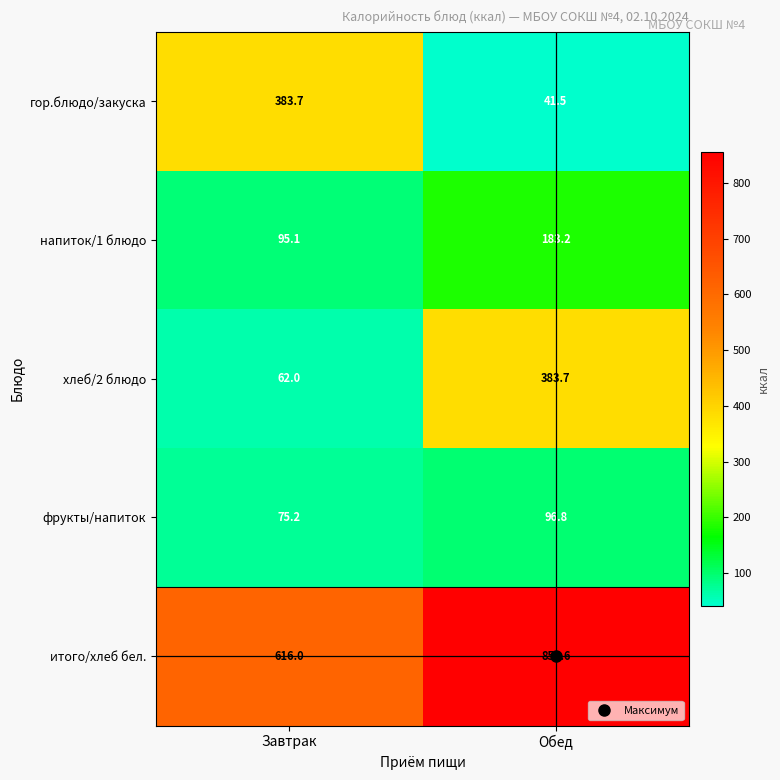

Is it true that фрукты/напиток equals 24.9 at Завтрак?

False